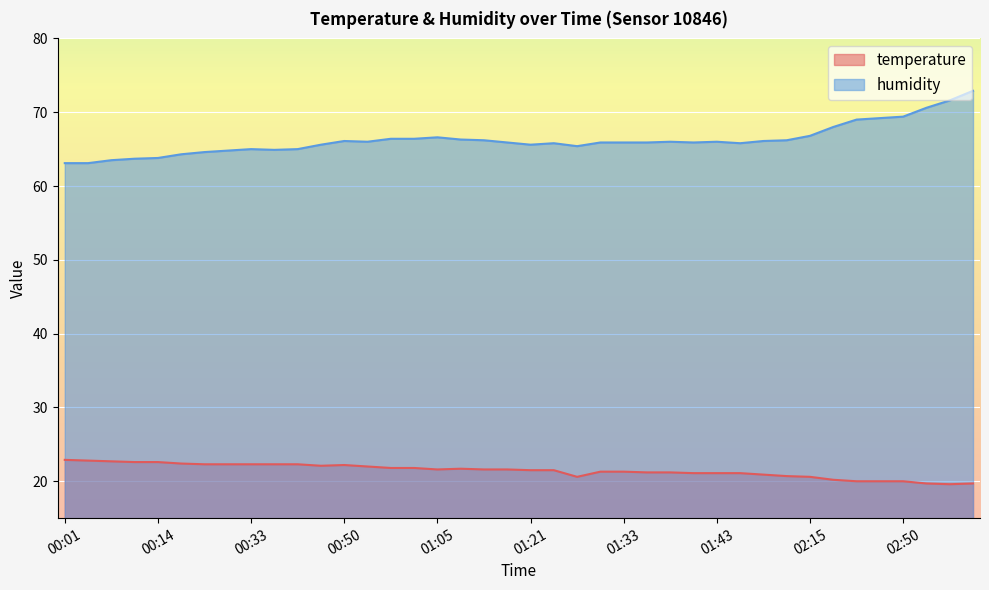

What is the label of the 39th point from the right?

00:04